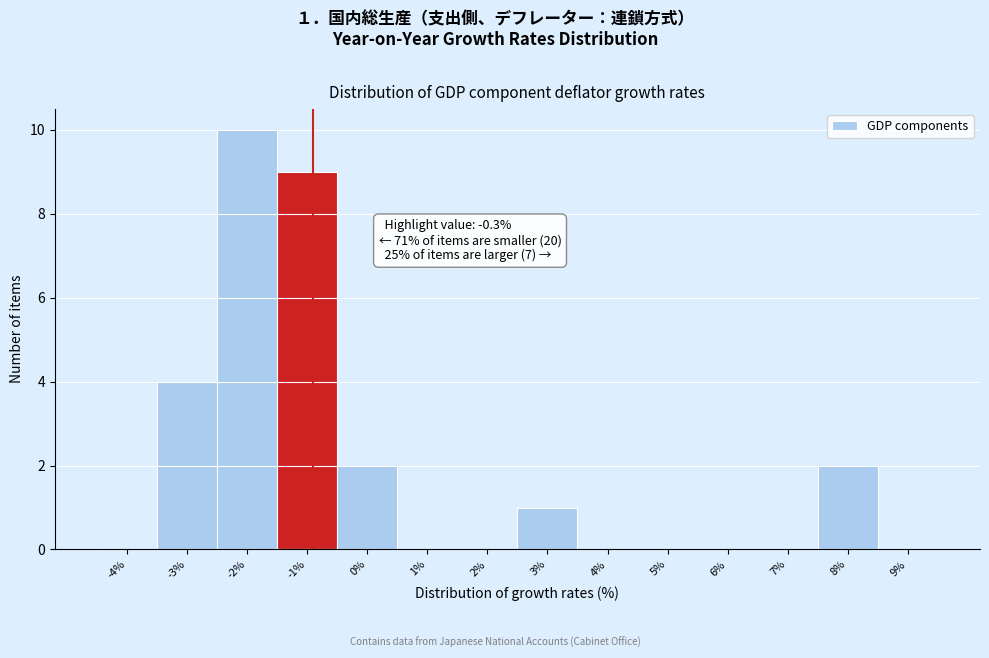

Reading left to right, list all the values displayed in this chart.

-4%=0	-3%=4	-2%=10	-1%=9	0%=2	1%=0	2%=0	3%=1	4%=0	5%=0	6%=0	7%=0	8%=2	9%=0